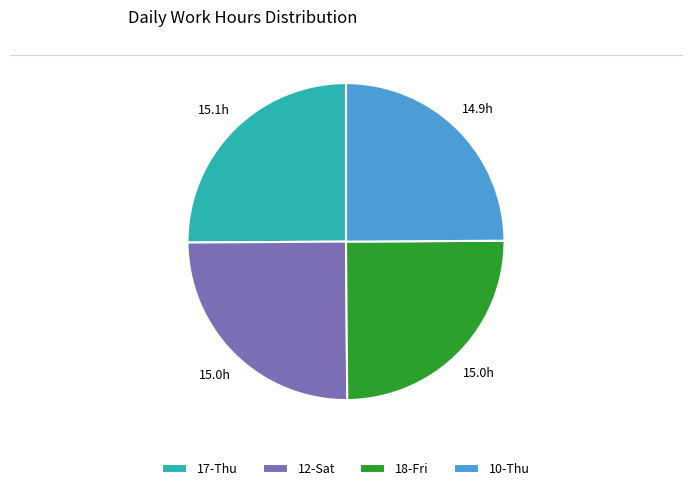

True or false: 12-Sat accounts for 15% of the total.

False